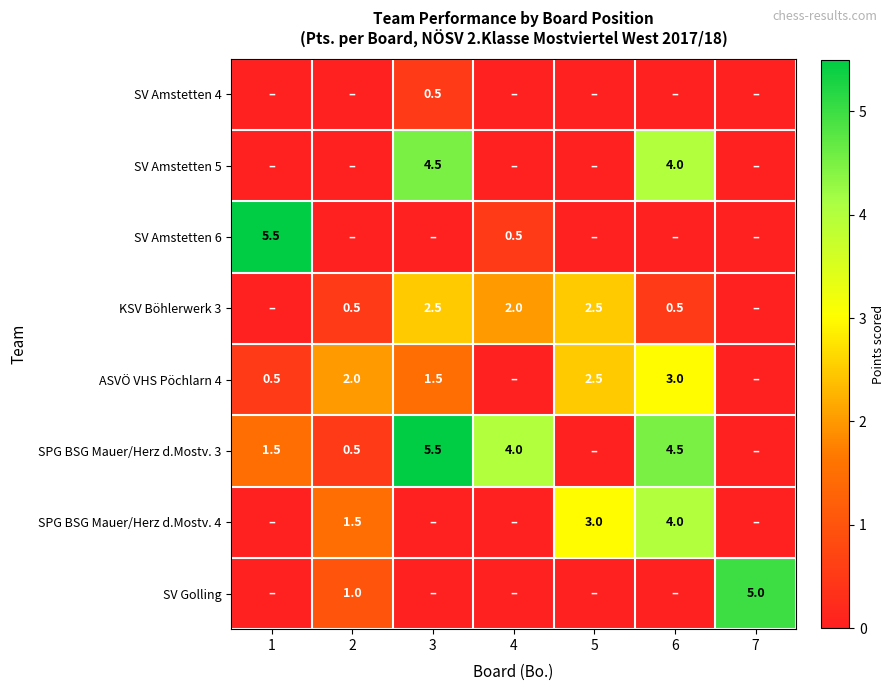

True or false: SPG BSG Mauer/Herz d.Mostv. 3 has a value of 9.8 at 3.

False